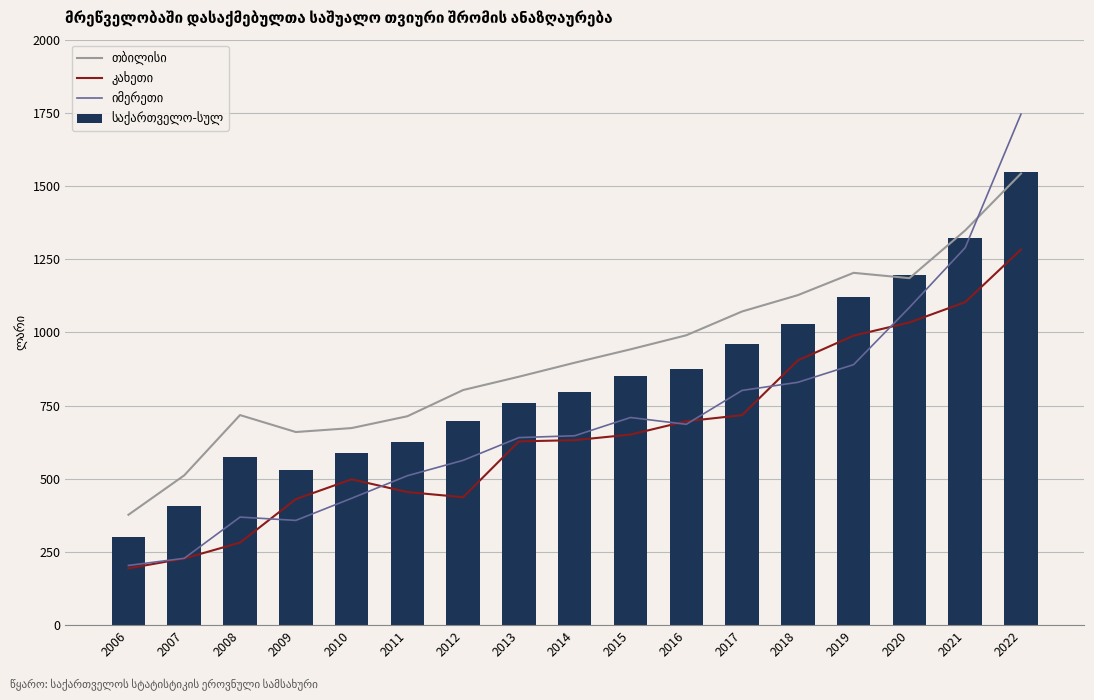

Which category has the lowest value in the იმერეთი series?

2006